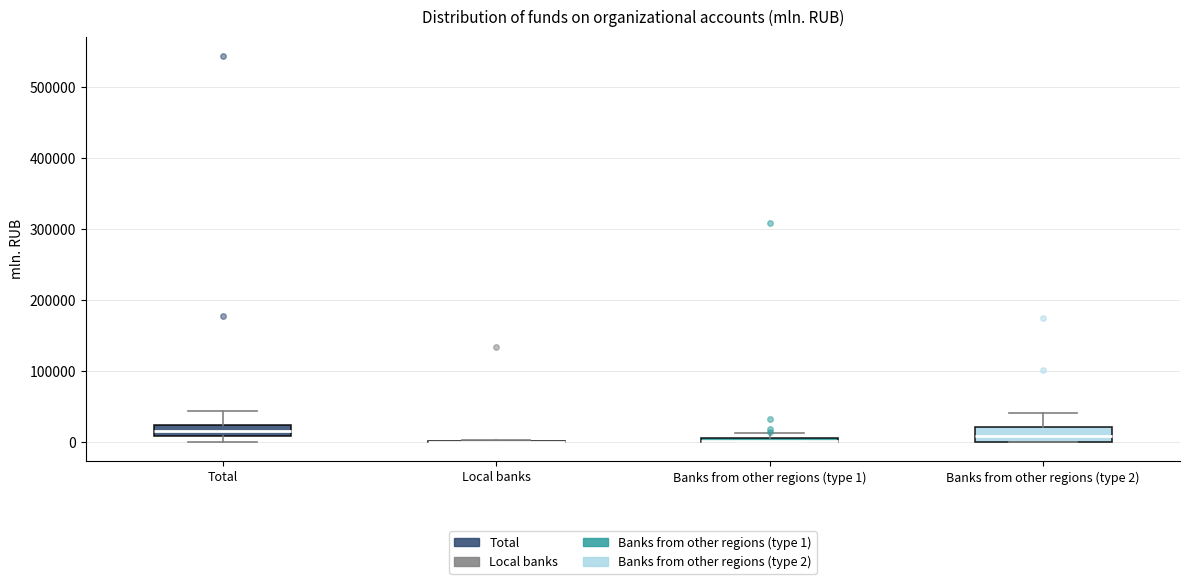

Where does the median line of the box for Banks from other regions (type 2) sit on the y-axis? The values are not printed on the chart, so give them approximately, as read against the axis.

10000